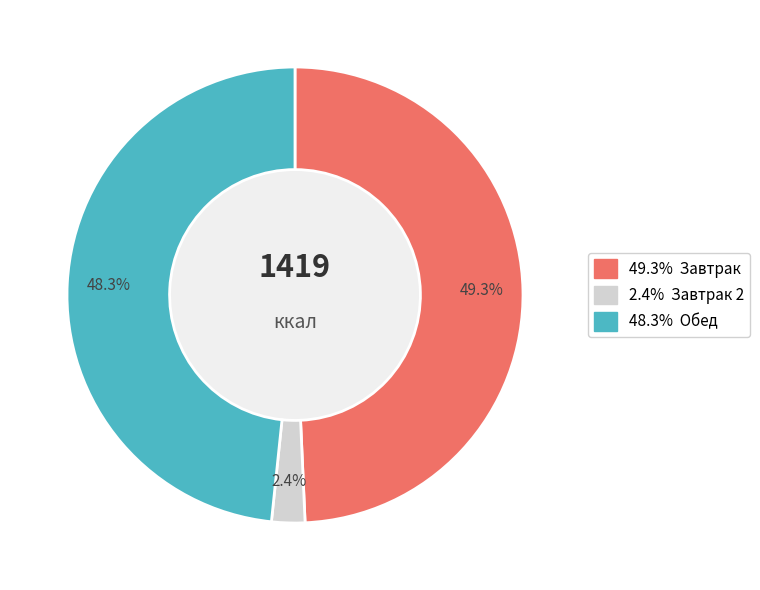

Is there a majority slice in this chart?

No